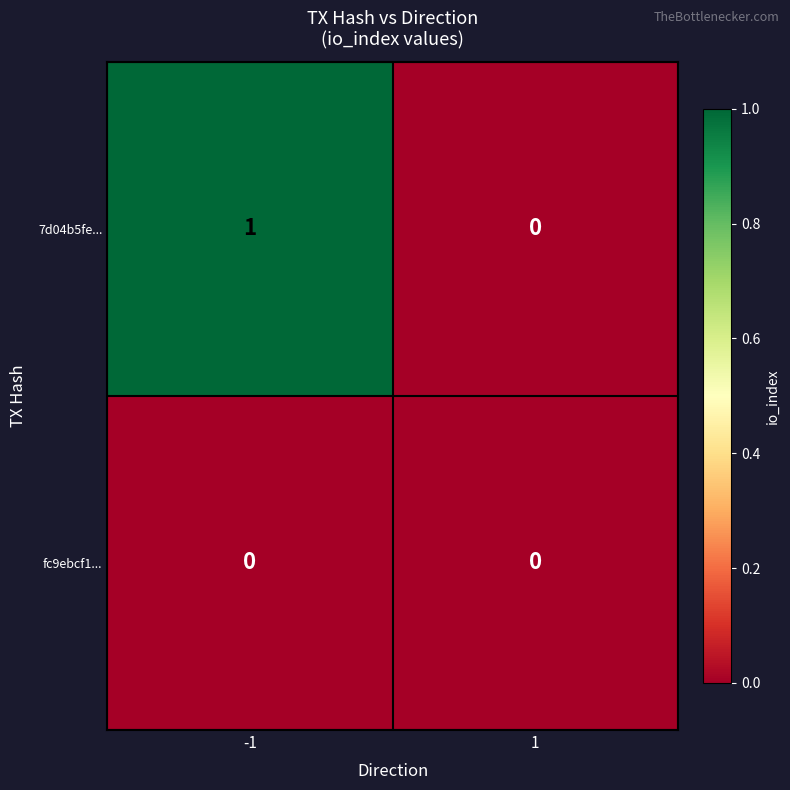

Reading right to left, list all the values displayed in this chart.

7d04b5fe...: 0	1
fc9ebcf1...: 0	0